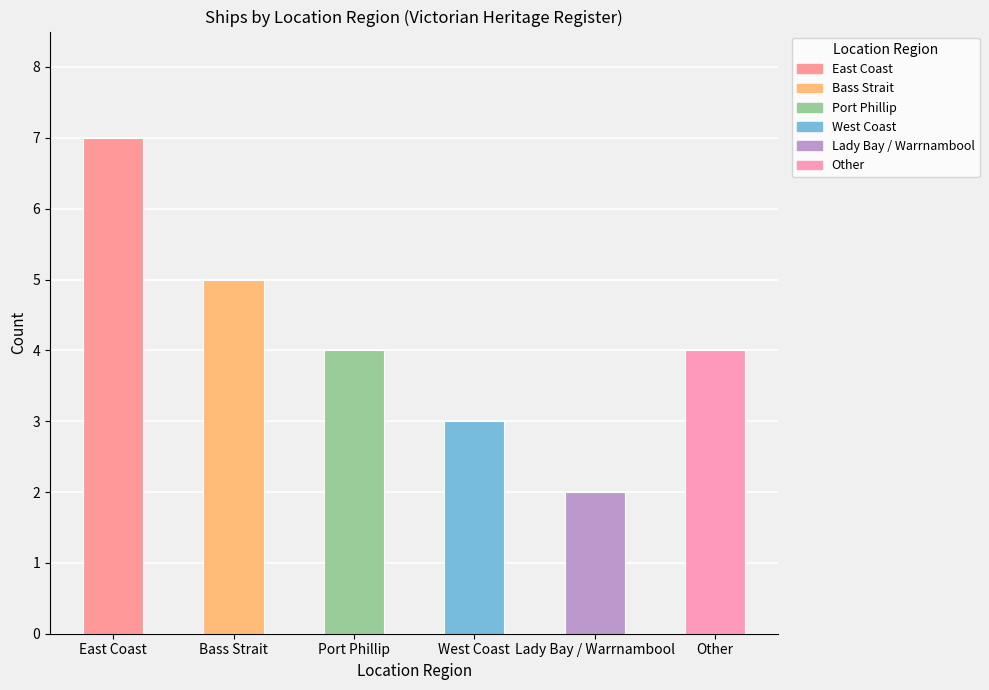

What is the minimum value shown in the chart?

2